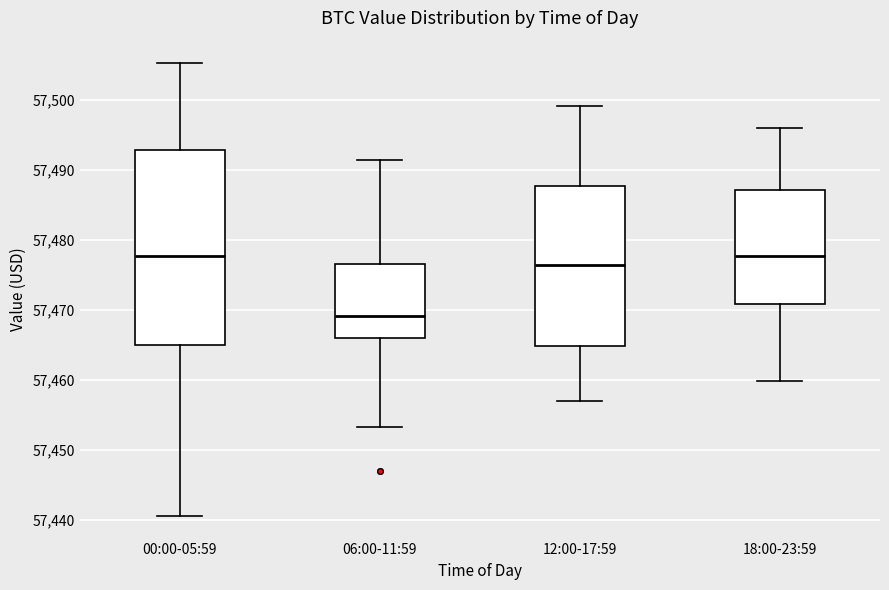

Reading left to right, read every box against the y-axis: the position of its median line, the range the box covers, and the ends of its whiskers. The values are not printed on the chart, so give them approximately, as read against the axis.

00:00-05:59: median 57478, box 57465 to 57493, whiskers 57441 to 57505
06:00-11:59: median 57469, box 57466 to 57477, whiskers 57453 to 57491
12:00-17:59: median 57476, box 57465 to 57488, whiskers 57457 to 57499
18:00-23:59: median 57478, box 57471 to 57487, whiskers 57460 to 57496